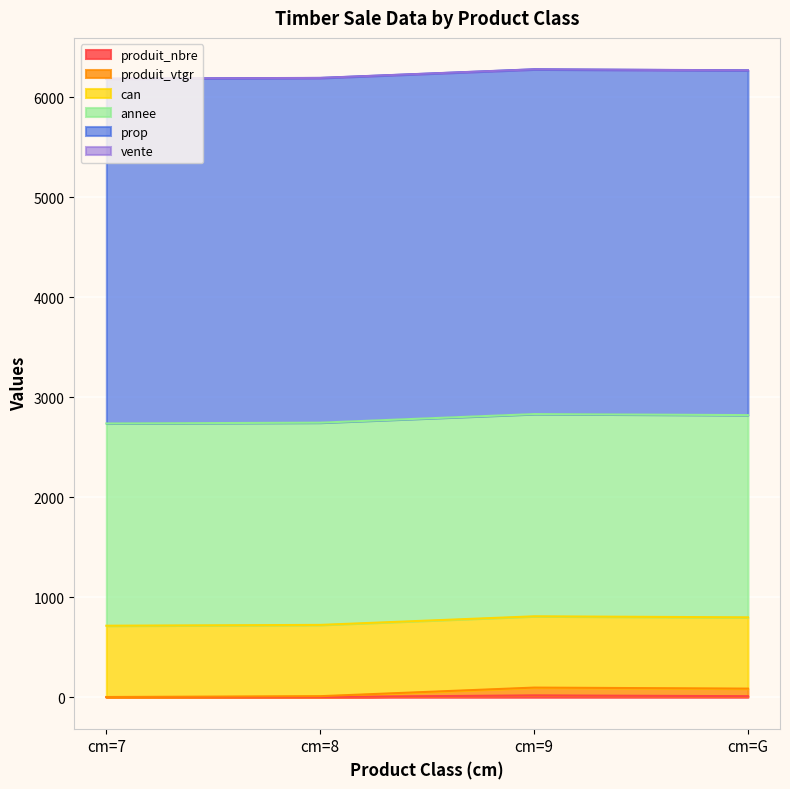

List the series in order of their peak value, lowest first.

vente, produit_nbre, produit_vtgr, can, annee, prop